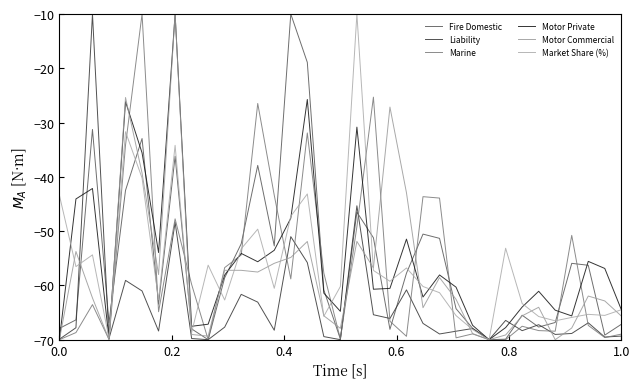

Is this an area chart (filled region under the line)?

No